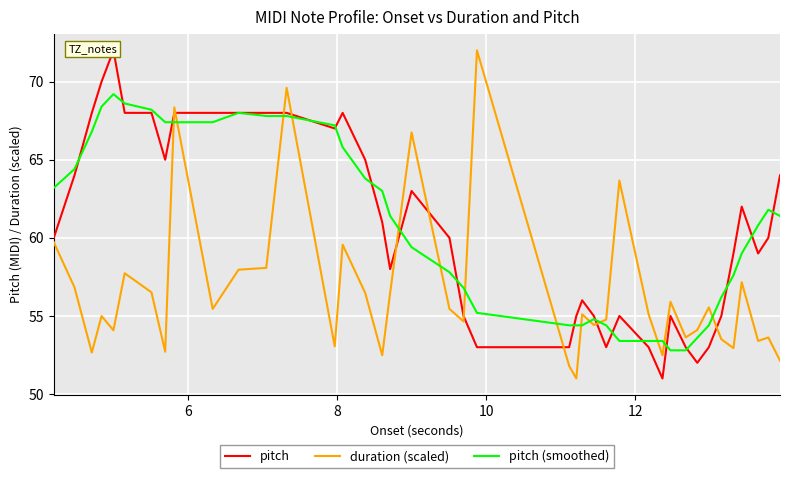

What are all the series names shown in the legend?

pitch, duration (scaled), pitch (smoothed)